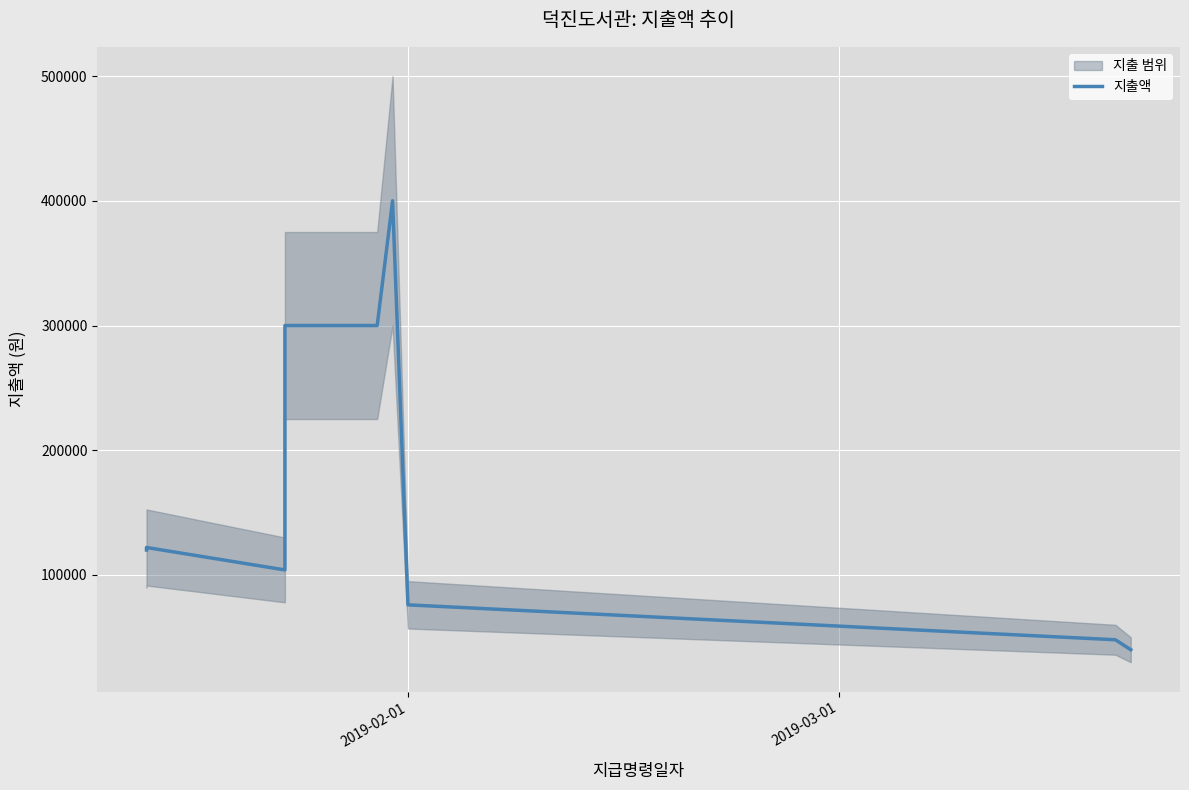

How many interior local valleys (lower than both neighbors) does the data have?

1